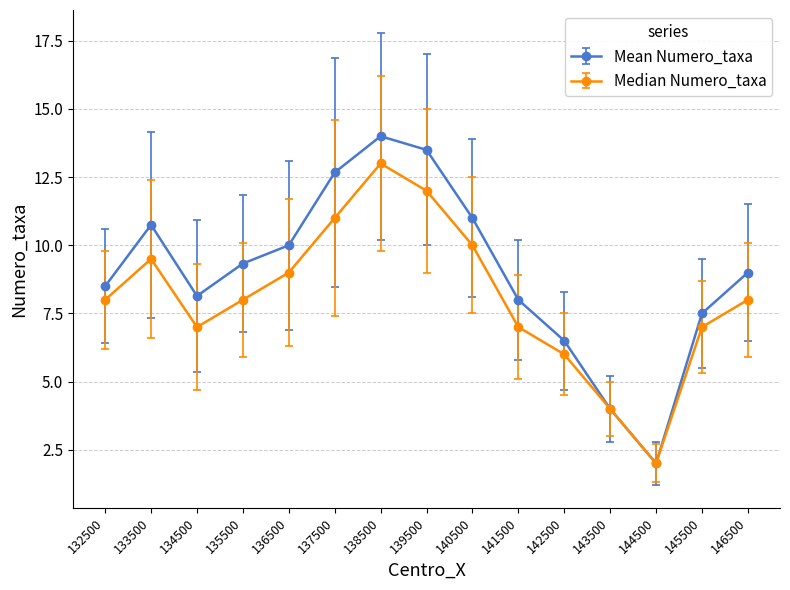

How many lines are shown in the chart?

2